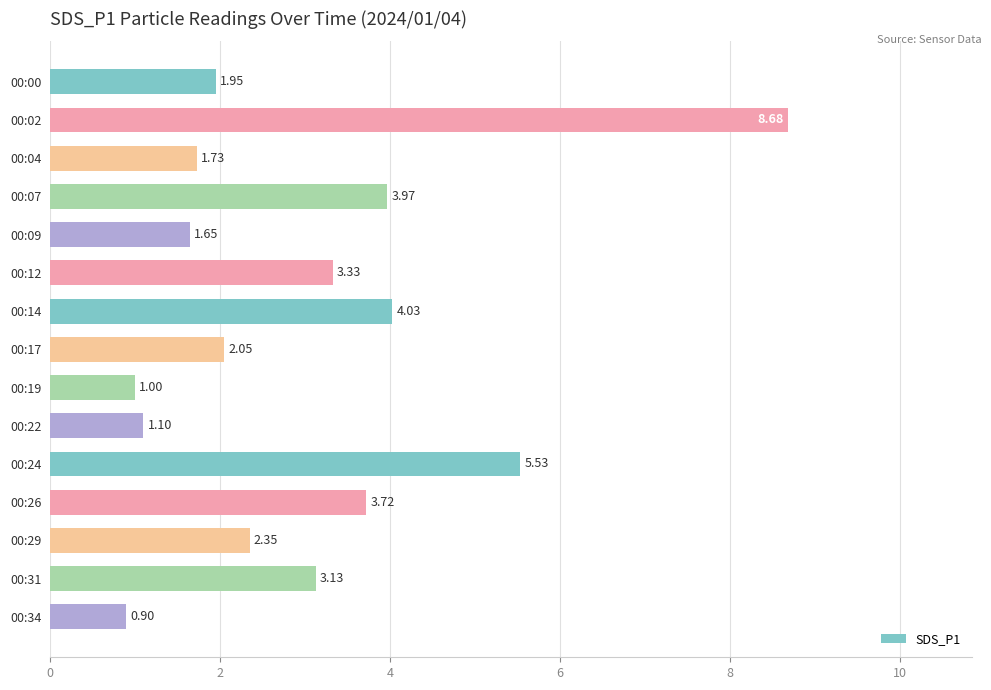

Rank the categories by value from lowest to highest.

00:34, 00:19, 00:22, 00:09, 00:04, 00:00, 00:17, 00:29, 00:31, 00:12, 00:26, 00:07, 00:14, 00:24, 00:02